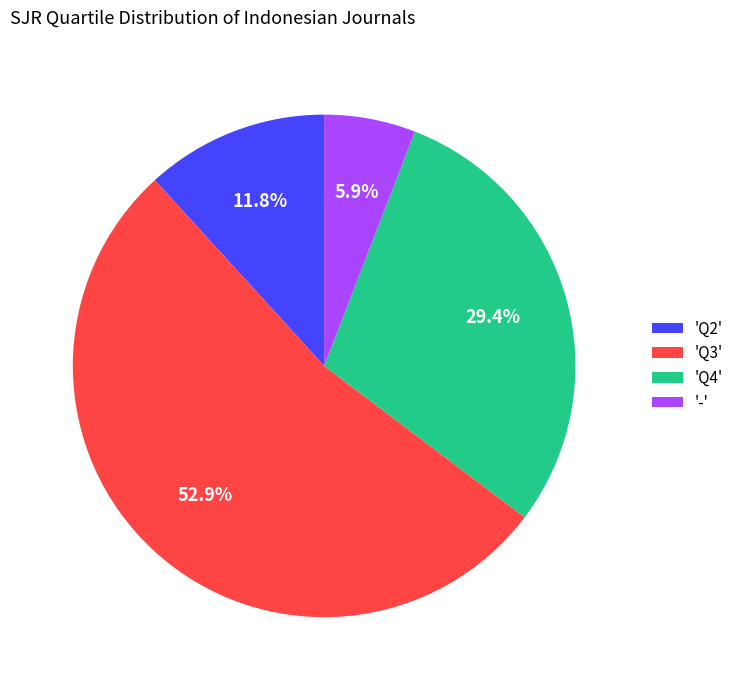

Rank the categories by value from highest to lowest.

'Q3', 'Q4', 'Q2', '-'